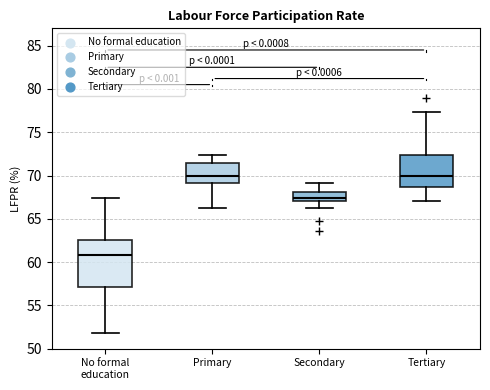

Reading left to right, transcribe this box plot: for each box, give where its median line is, the range the box spans, and where its two whiskers end, as read against the y-axis. The values are not printed on the chart, so give them approximately, as read against the axis.

No formal education: median 61.0, box 57.0 to 62.5, whiskers 52.0 to 67.5
Primary: median 70.0, box 69.0 to 71.5, whiskers 66.0 to 72.5
Secondary: median 67.5, box 67.0 to 68.0, whiskers 66.0 to 69.0
Tertiary: median 70.0, box 68.5 to 72.5, whiskers 67.0 to 77.5